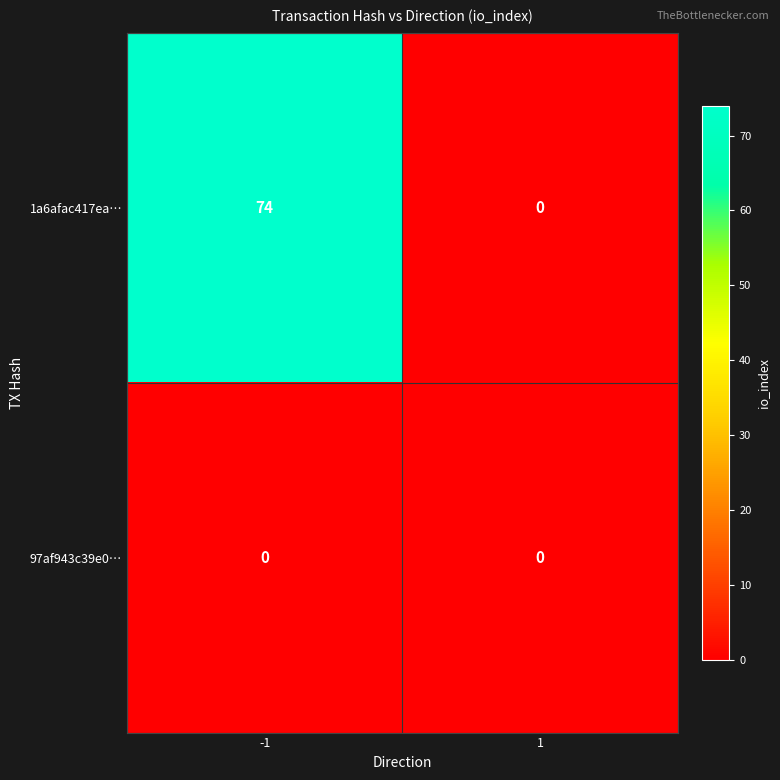

At how many categories does at least one series exceed 38?

1